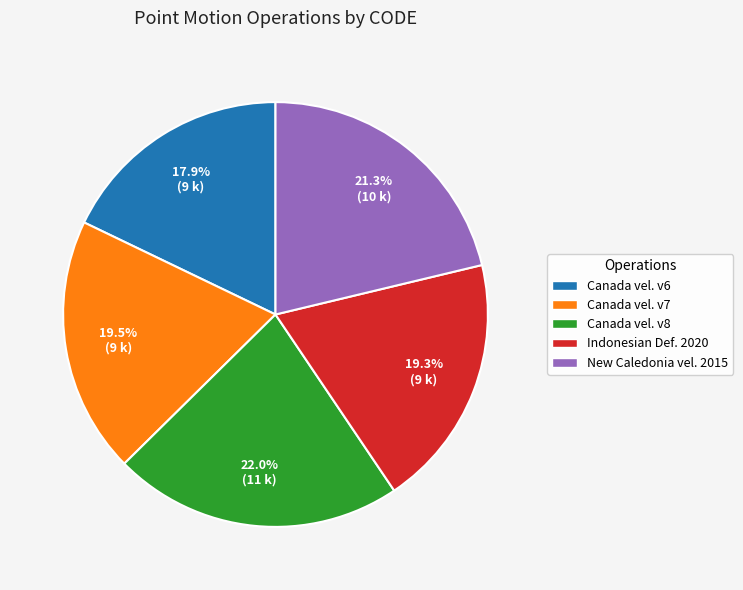

Is the sum of Canada vel. v7 and Canada vel. v6 greater than half?

No